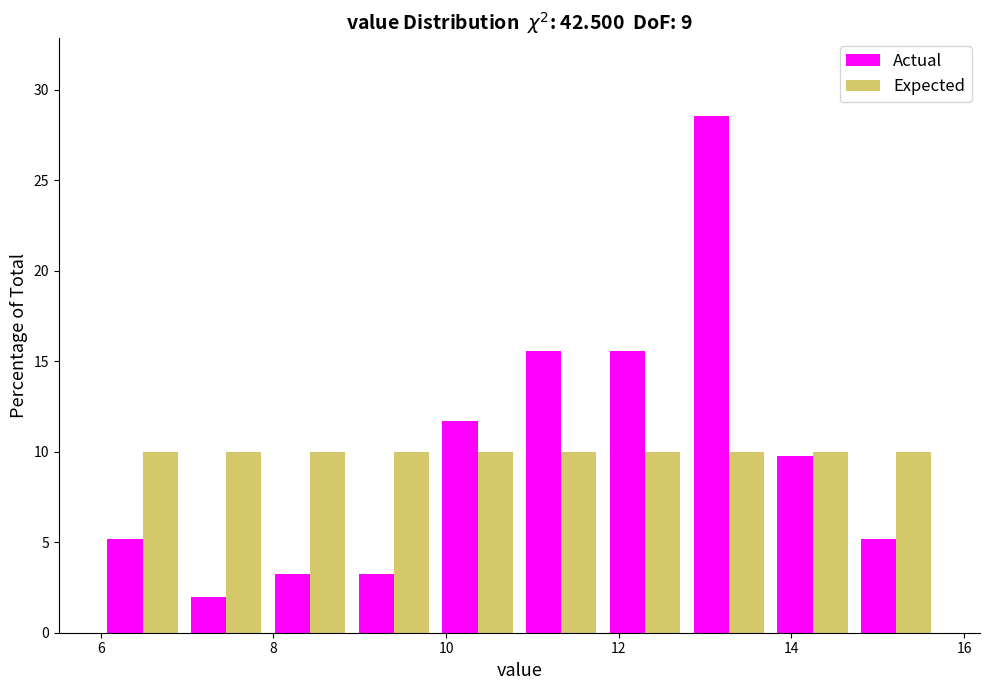

What is the height of the Actual bar covering 6.0 to 7.0 on the x-axis? Neither the bar edges nor the heights are printed on the chart, so give them approximately, as read against the axes.

5.0